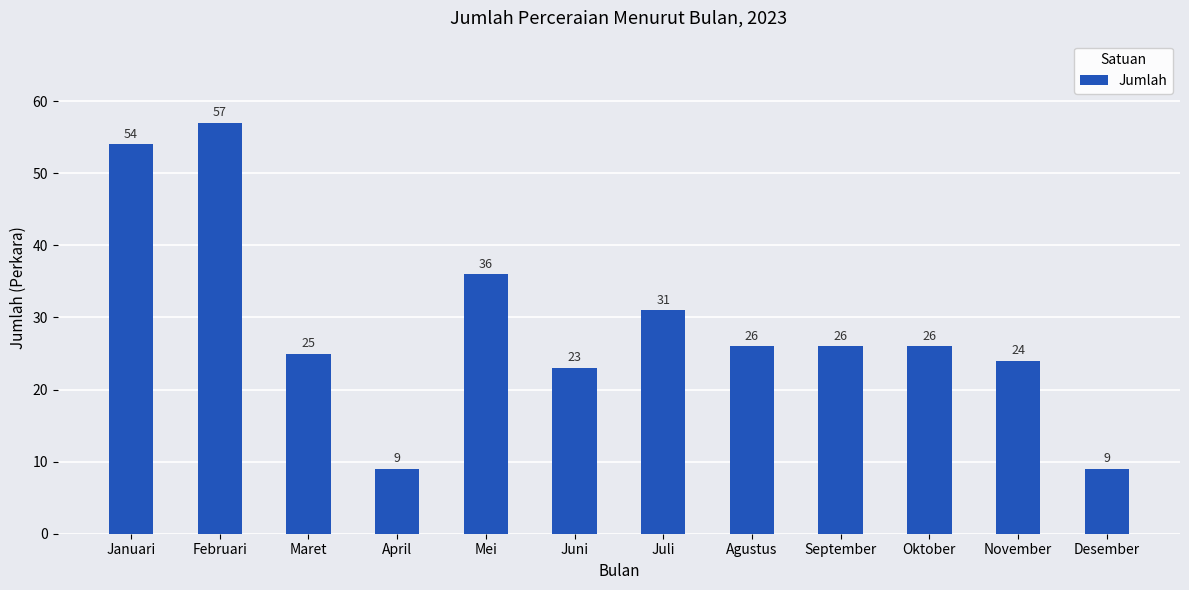

Which label corresponds to the largest value in the chart?

Februari